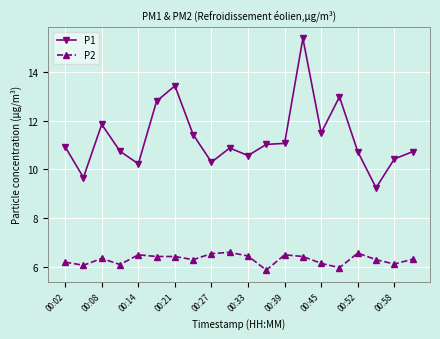

What is the sum of all P1 values?

225.9